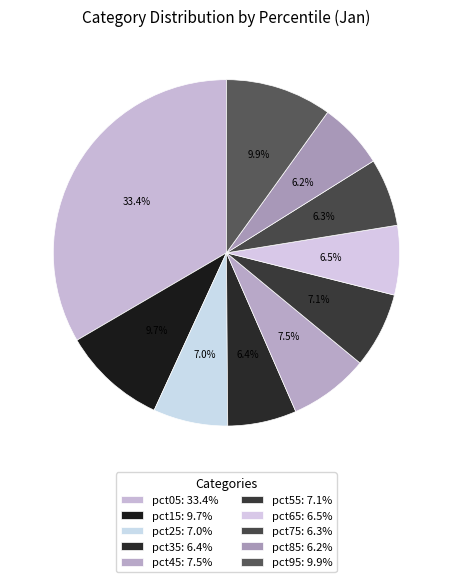

How many segments does this pie chart have?

10